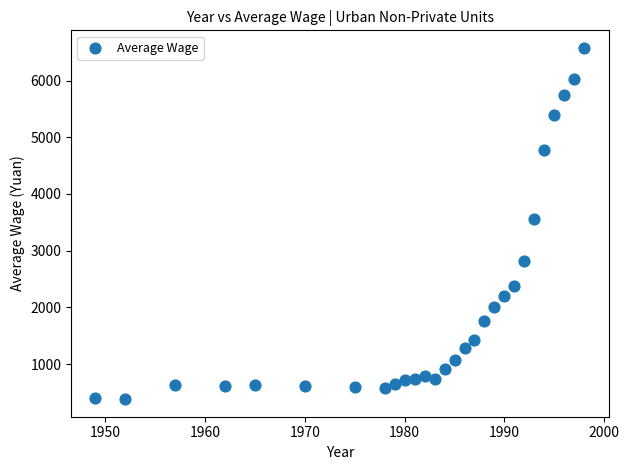

What Y value in the scatter plot is closest to 3479?

3556